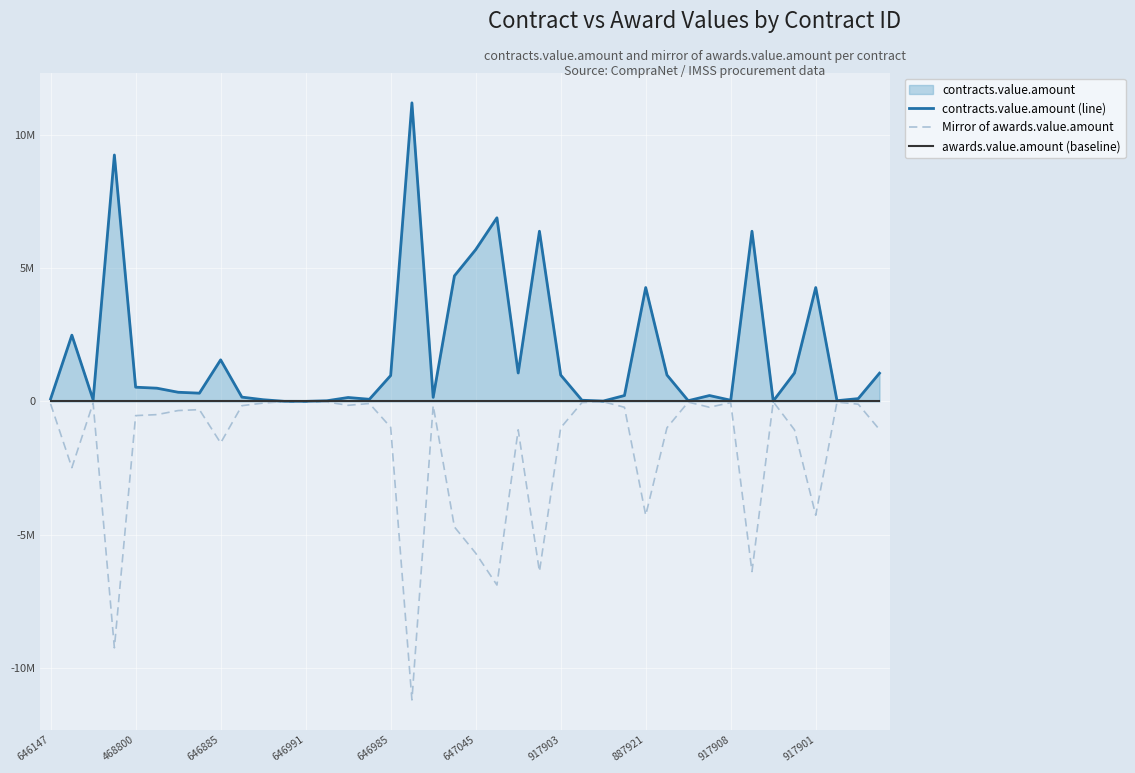

List the series in order of their overall mean, highest first.

contracts.value.amount (line), awards.value.amount (baseline), Mirror of awards.value.amount